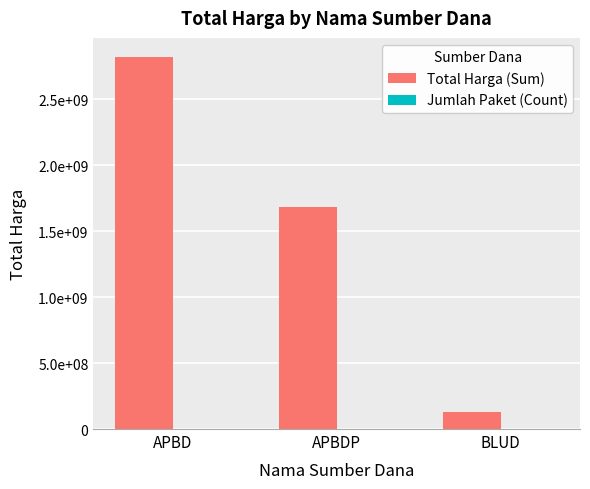

Are the bars grouped side by side (vs. stacked)?

Yes